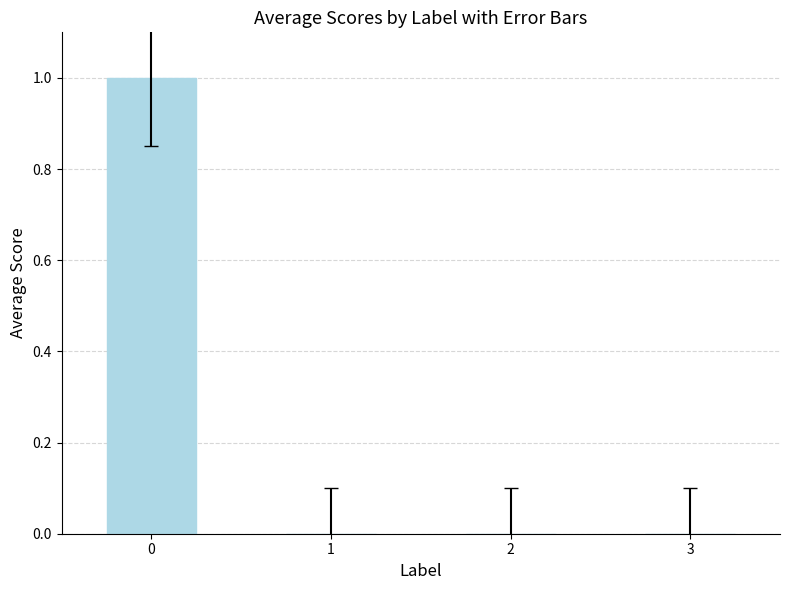

Is it true that the value at 3 is 0?

True